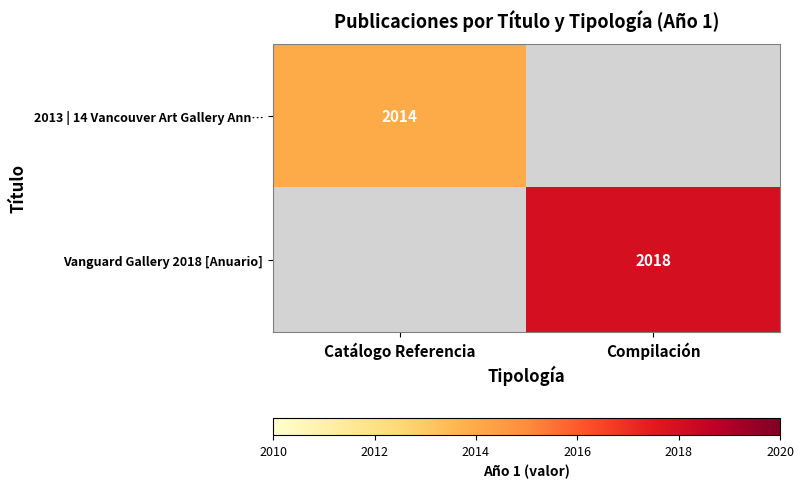

What is the greatest value displayed?

2018.0